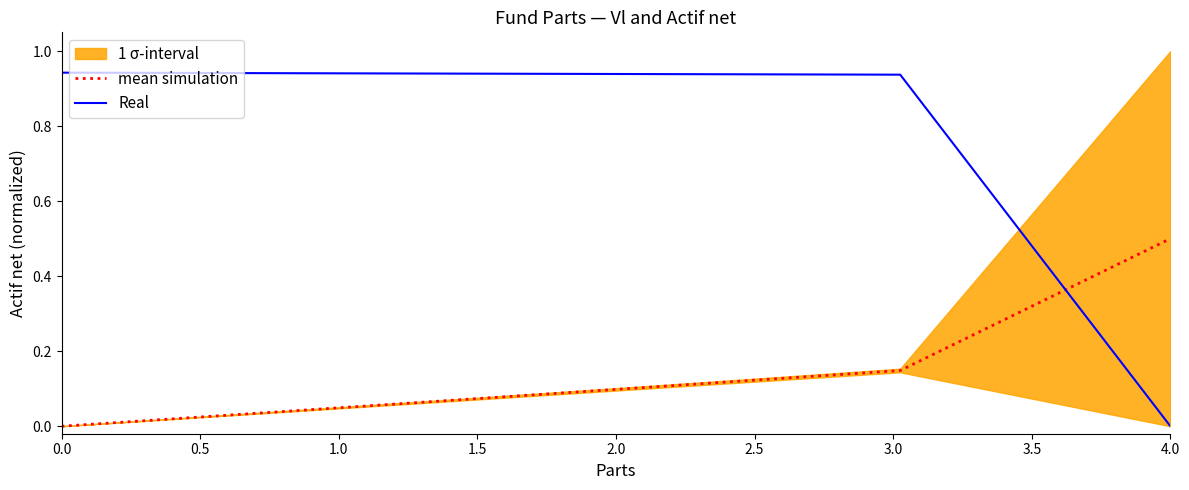

Which series ends up on top after the final intersection of mean simulation and Real?

mean simulation